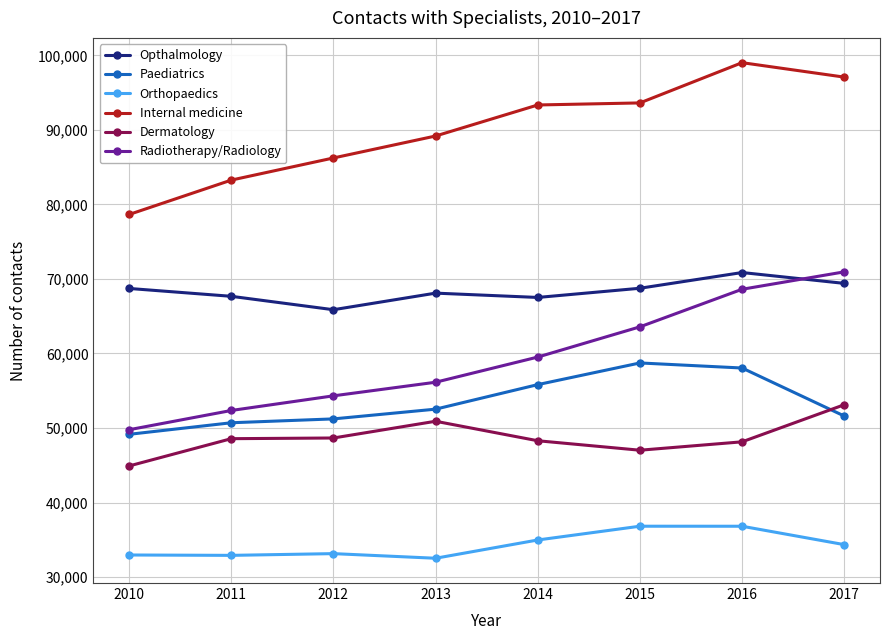

What is the average value of the Paediatrics series?

53476